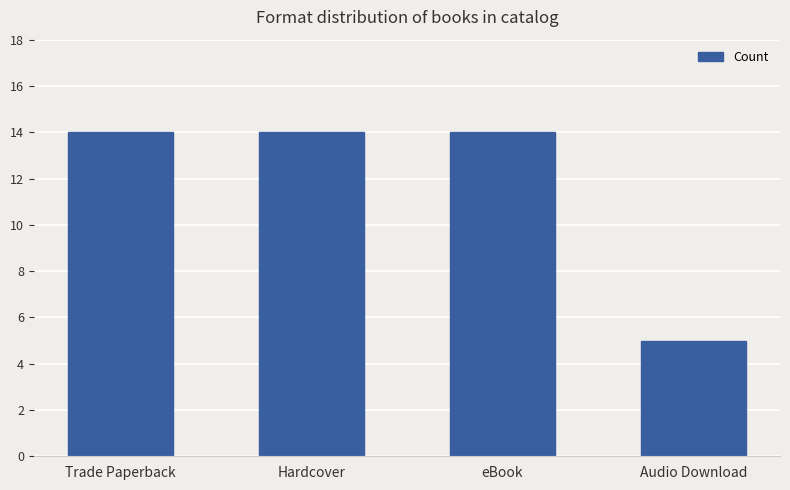

What is the average value?

12